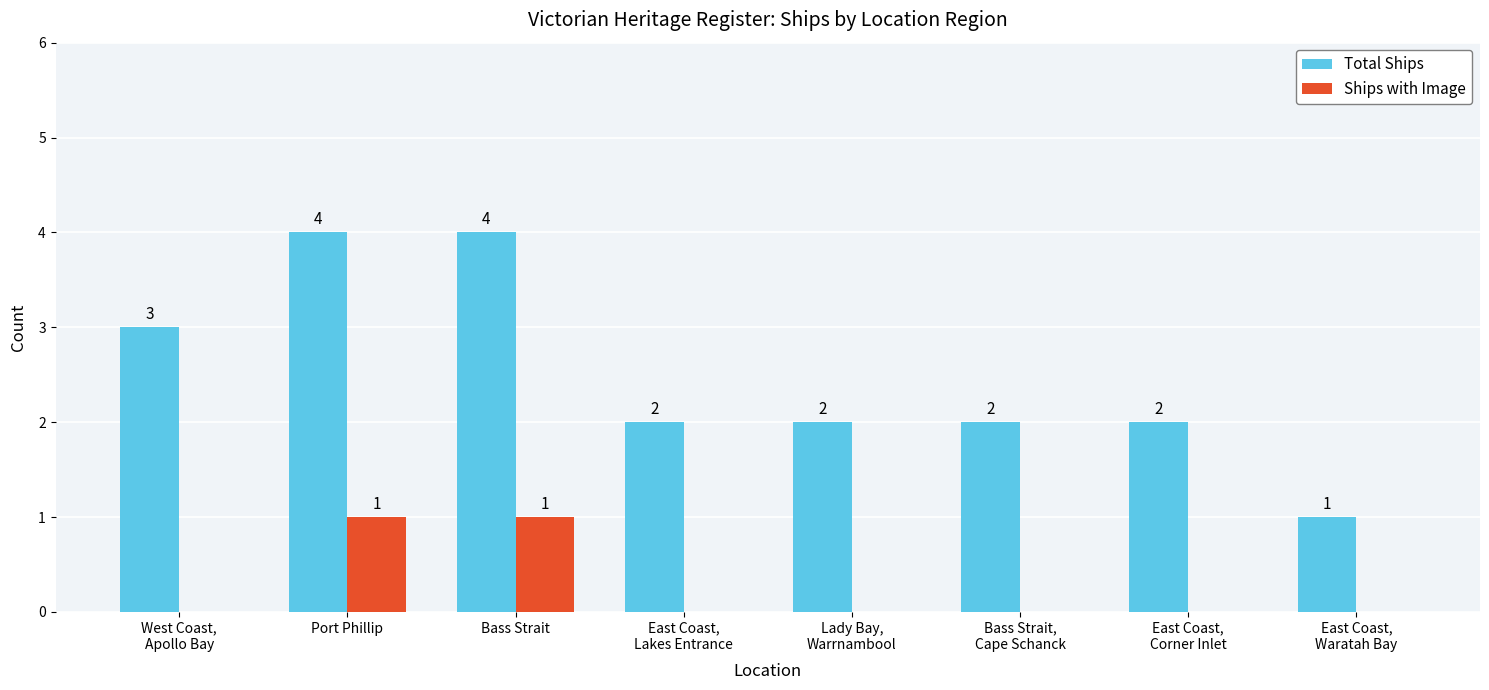

Is the value of Total Ships at East Coast,
Lakes Entrance greater than the value of Ships with Image at East Coast,
Waratah Bay?

Yes